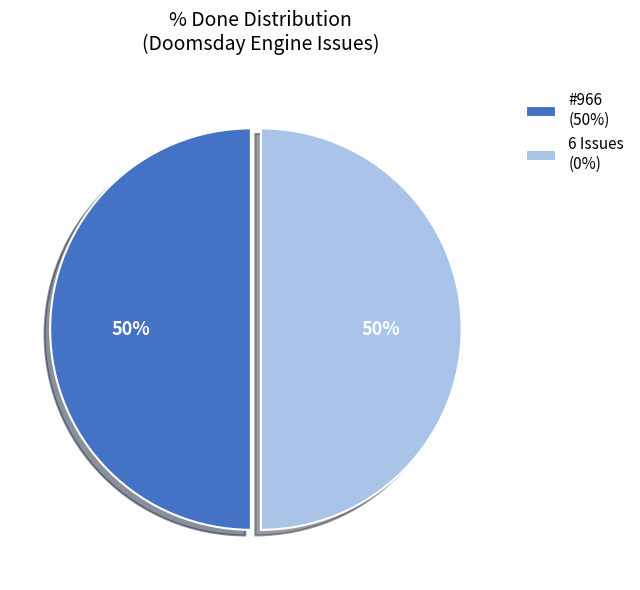

Combined, do 6 Issues (0%) and #966 (50%) account for over 50%?

Yes